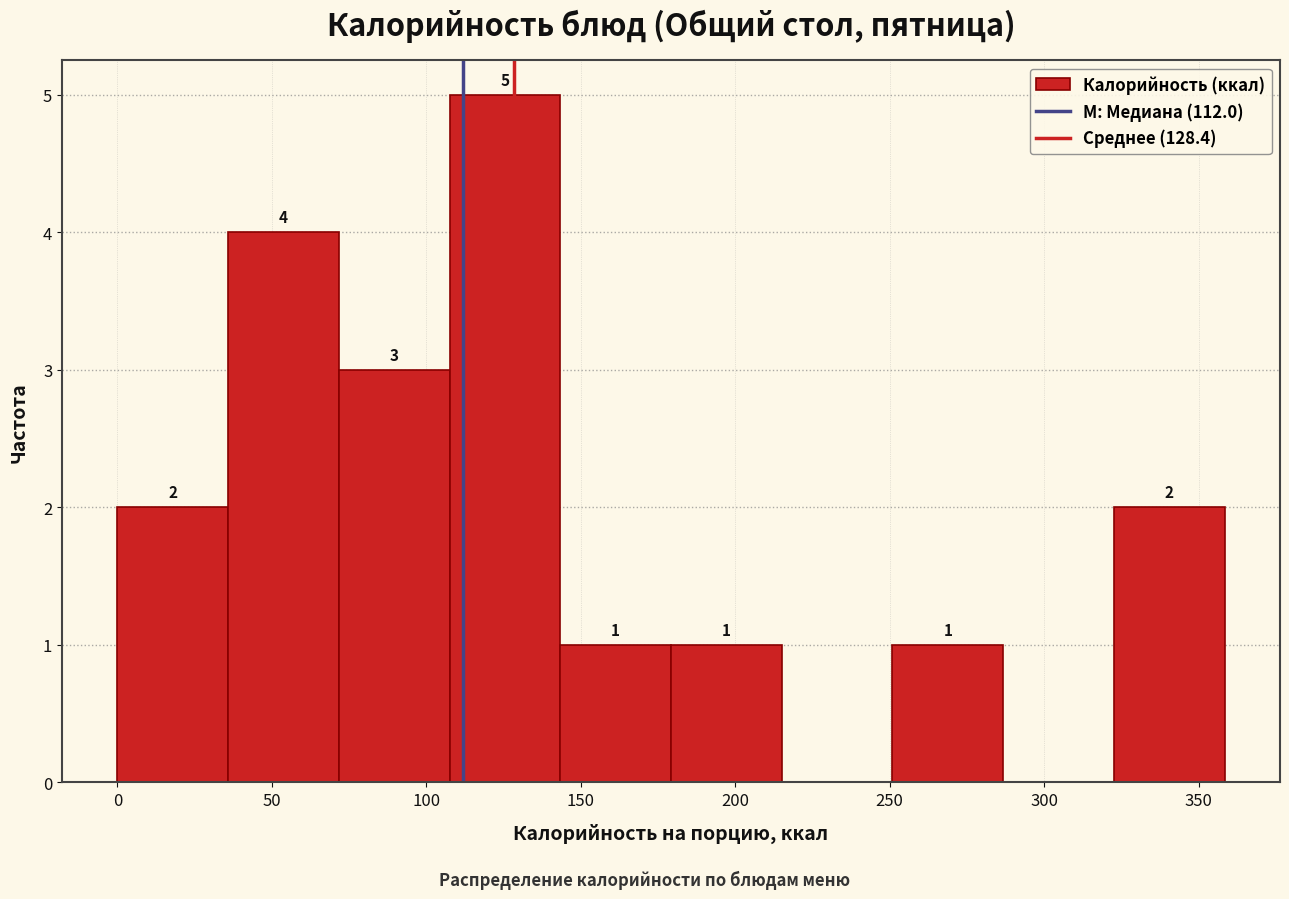

Over which range of the x-axis is the bar tallest?

110 to 145